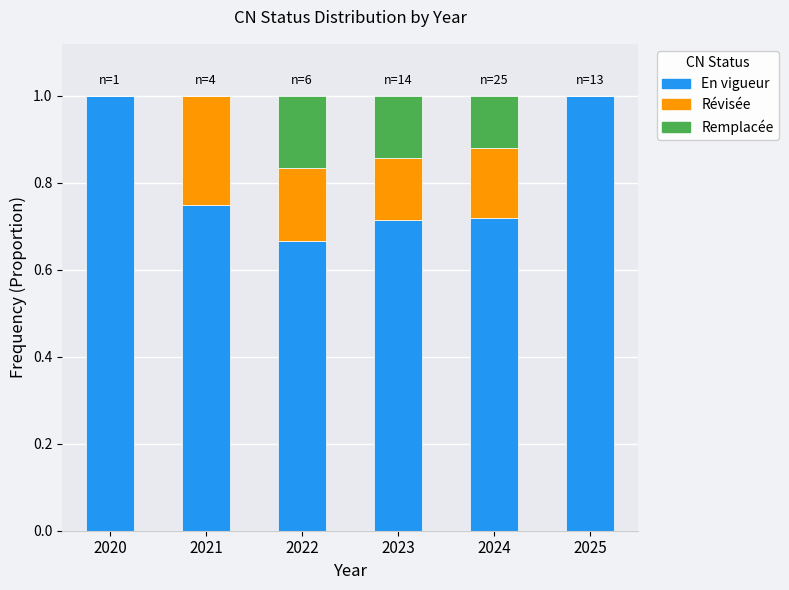

What is the total value across all series at 2020?

1.0